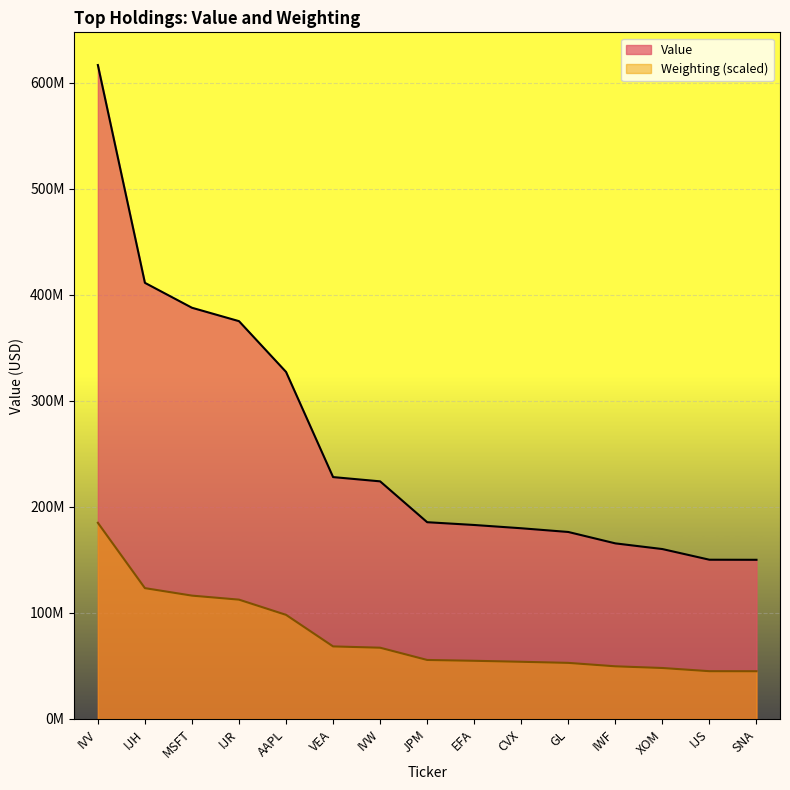

Reading left to right, transcribe all the data shown in this chart.

Value: IVV=616938000.0	IJH=411478000.0	MSFT=387961000.0	IJR=375310000.0	AAPL=327439000.0	VEA=228213000.0	IVW=224190000.0	JPM=185650000.0	EFA=183023000.0	CVX=179937000.0	GL=176423000.0	IWF=165678000.0	XOM=160313000.0	IJS=150253000.0	SNA=150177000.0
Weighting: IVV=185081400.0	IJH=123449554.0	MSFT=116386797.2	IJR=112595212.0	AAPL=98246664.0	VEA=68471568.3	IVW=67244879.0	JPM=55684261.3	EFA=54903640.9	CVX=53974330.7	GL=52933503.4	IWF=49699504.3	XOM=48101090.9	IJS=45090126.2	SNA=45052953.8